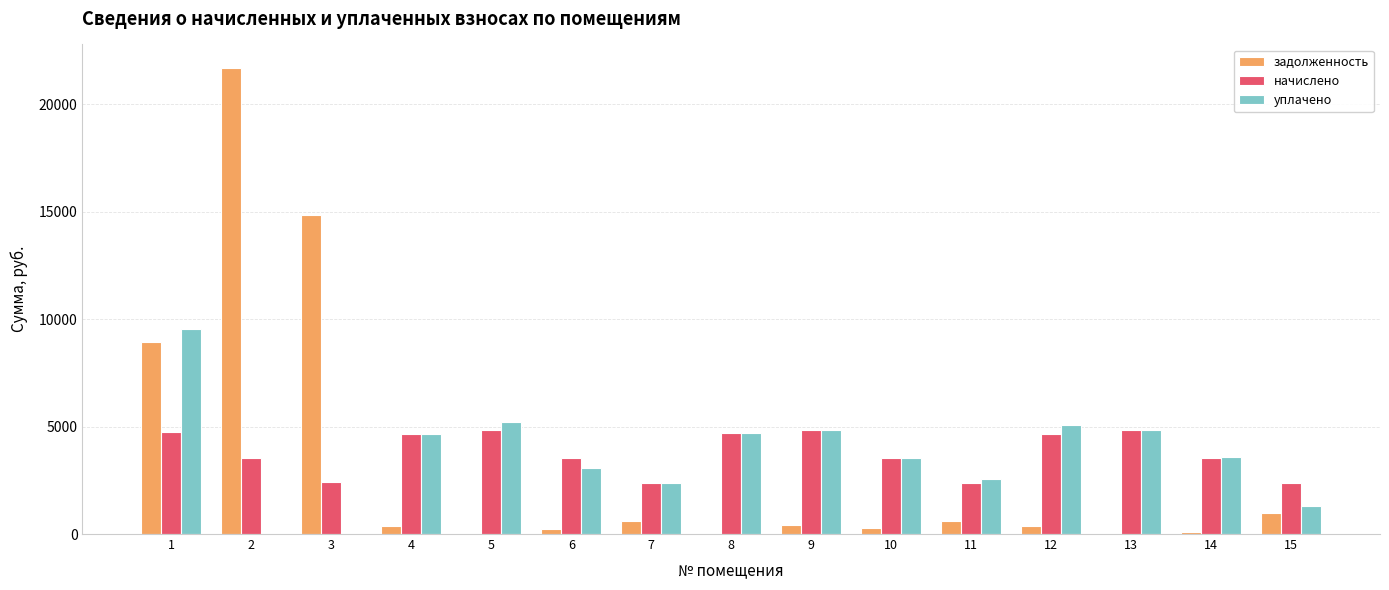

What is the spread (max minus min) of values at 8?

4682.4